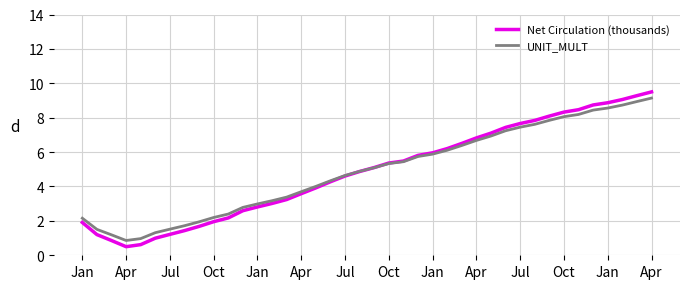

What is the maximum value shown in the chart?

9.5